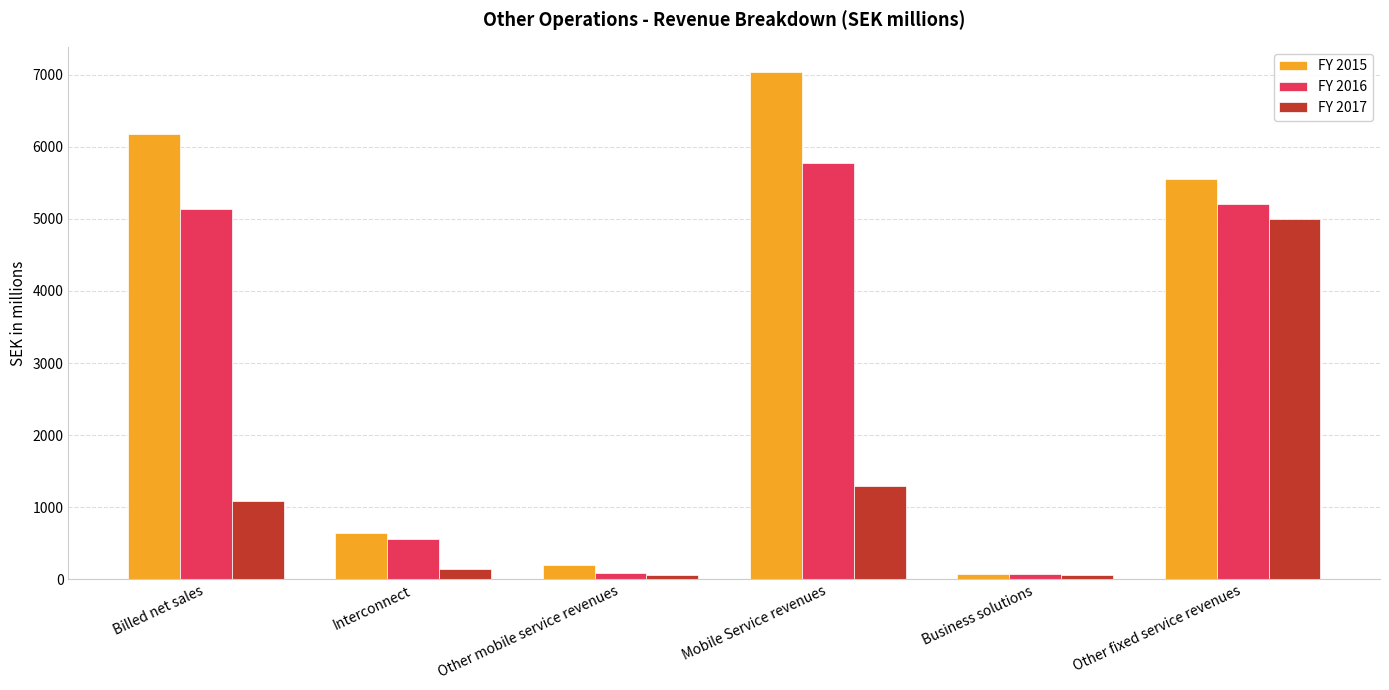

What is the total value across all series at Other mobile service revenues?

353.1